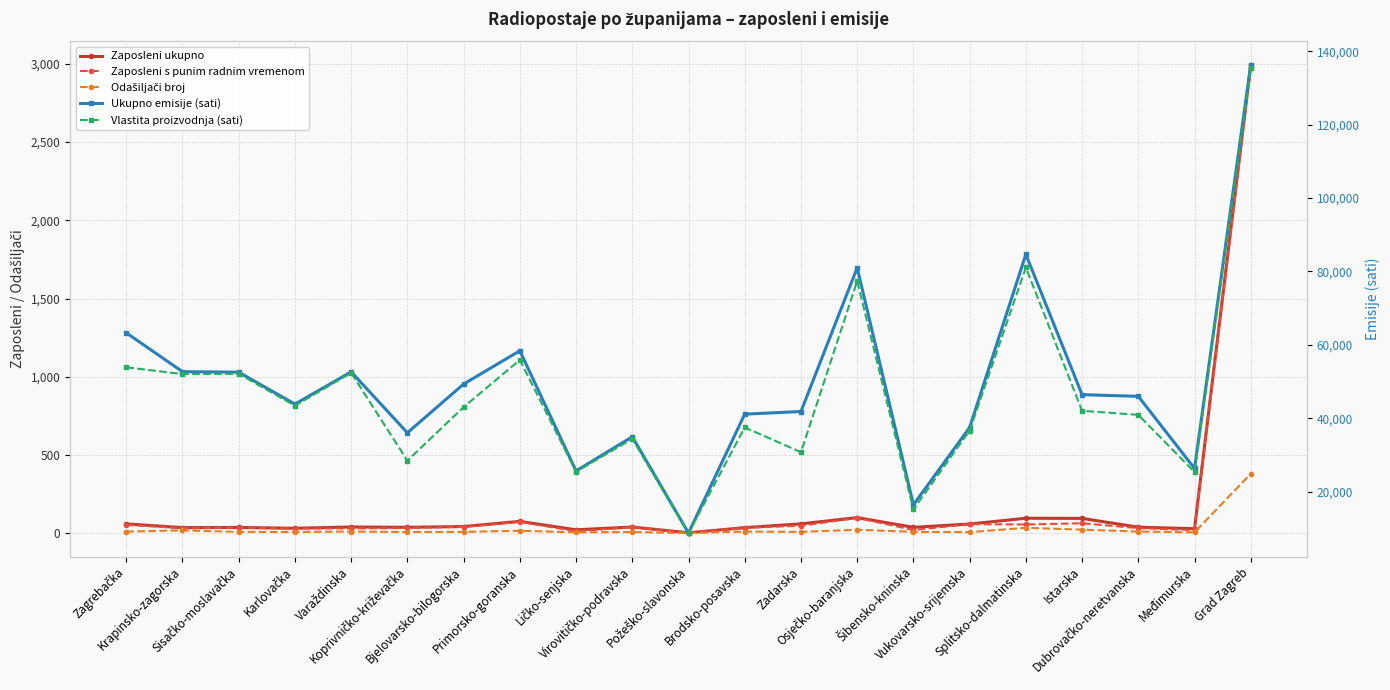

Which series has the largest total across all categories?

Ukupno emisije (sati)